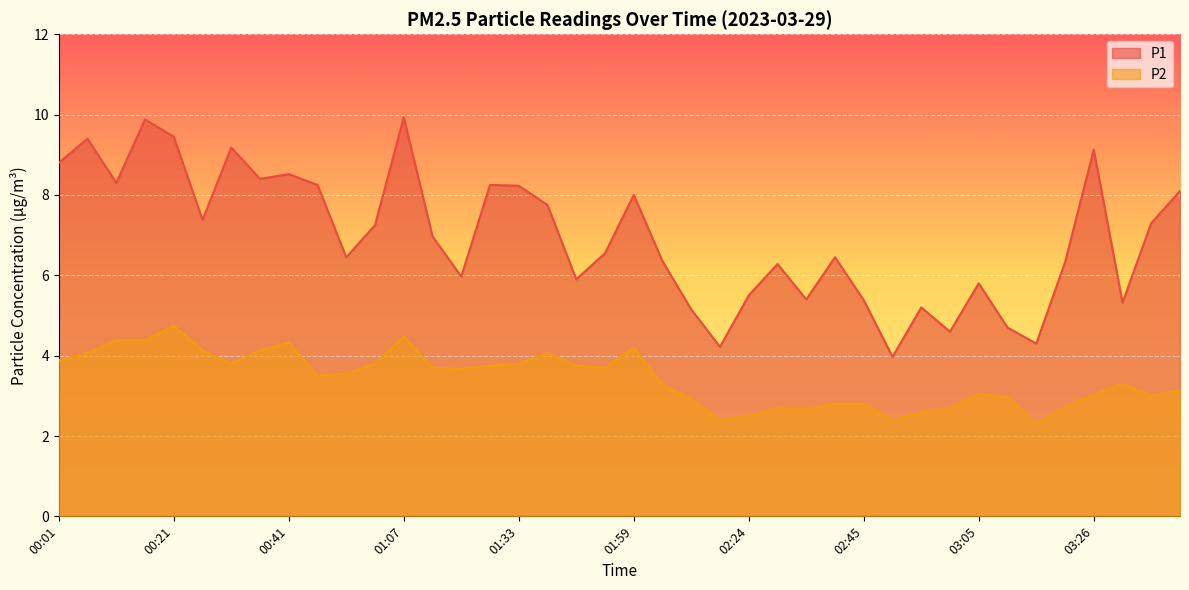

How many lines are shown in the chart?

2